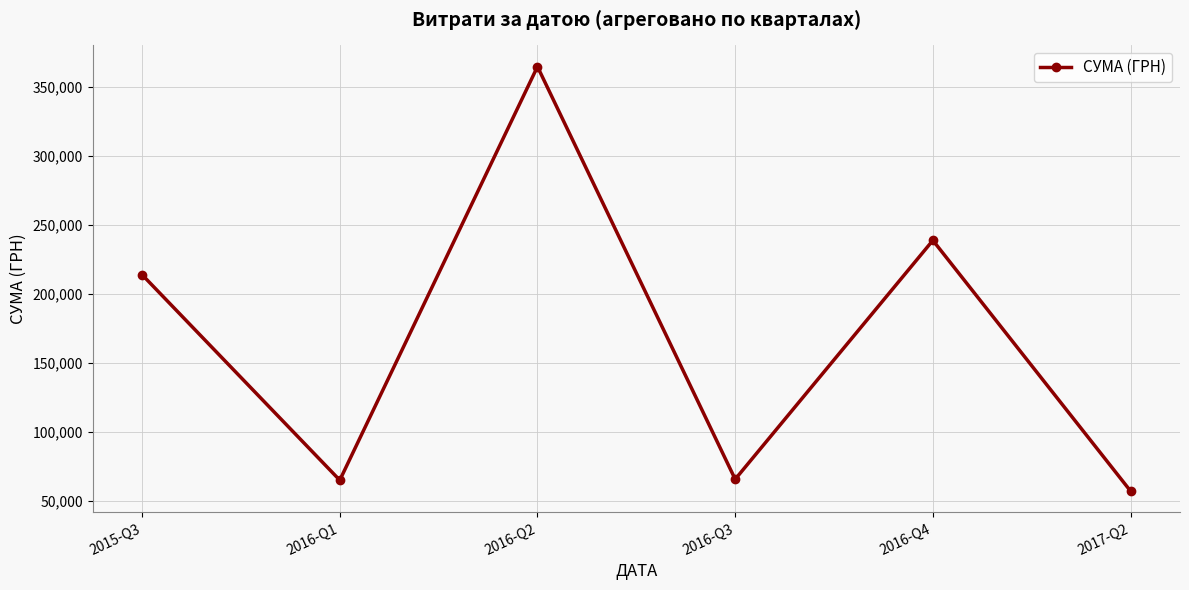

What is the label of the 4th point from the left?

2016-Q3